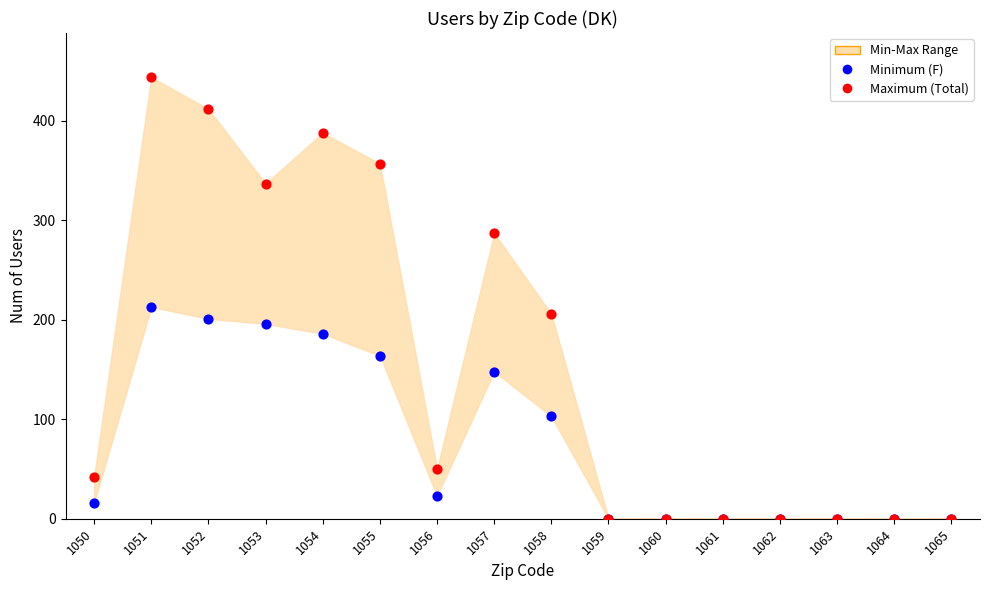

Across all series, what Y value is closest to 222?

213